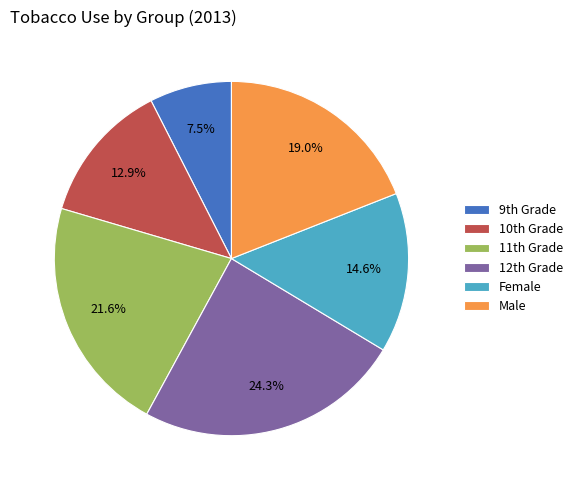

Rank the categories by value from highest to lowest.

12th Grade, 11th Grade, Male, Female, 10th Grade, 9th Grade